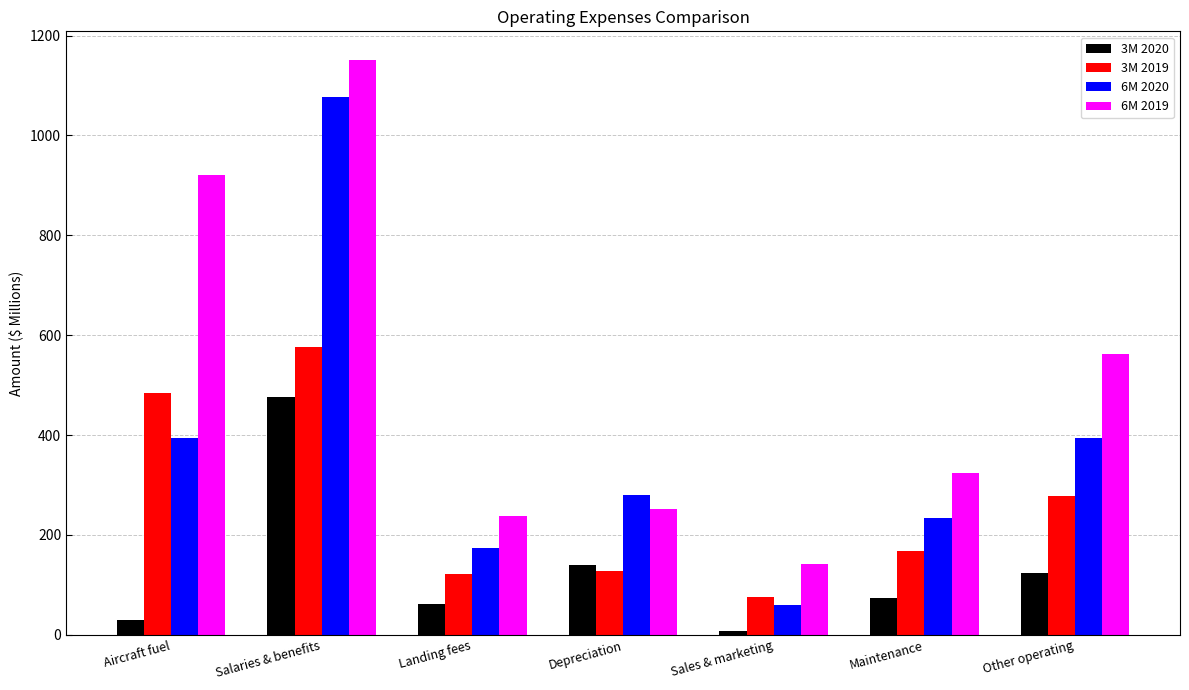

What are all the series names shown in the legend?

3M 2020, 3M 2019, 6M 2020, 6M 2019